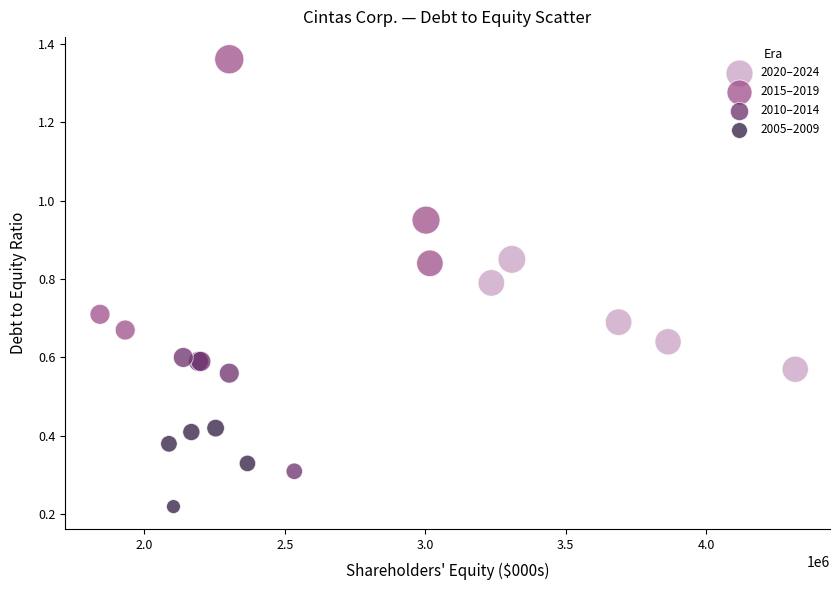

What are all the series names shown in the legend?

2020–2024, 2015–2019, 2010–2014, 2005–2009